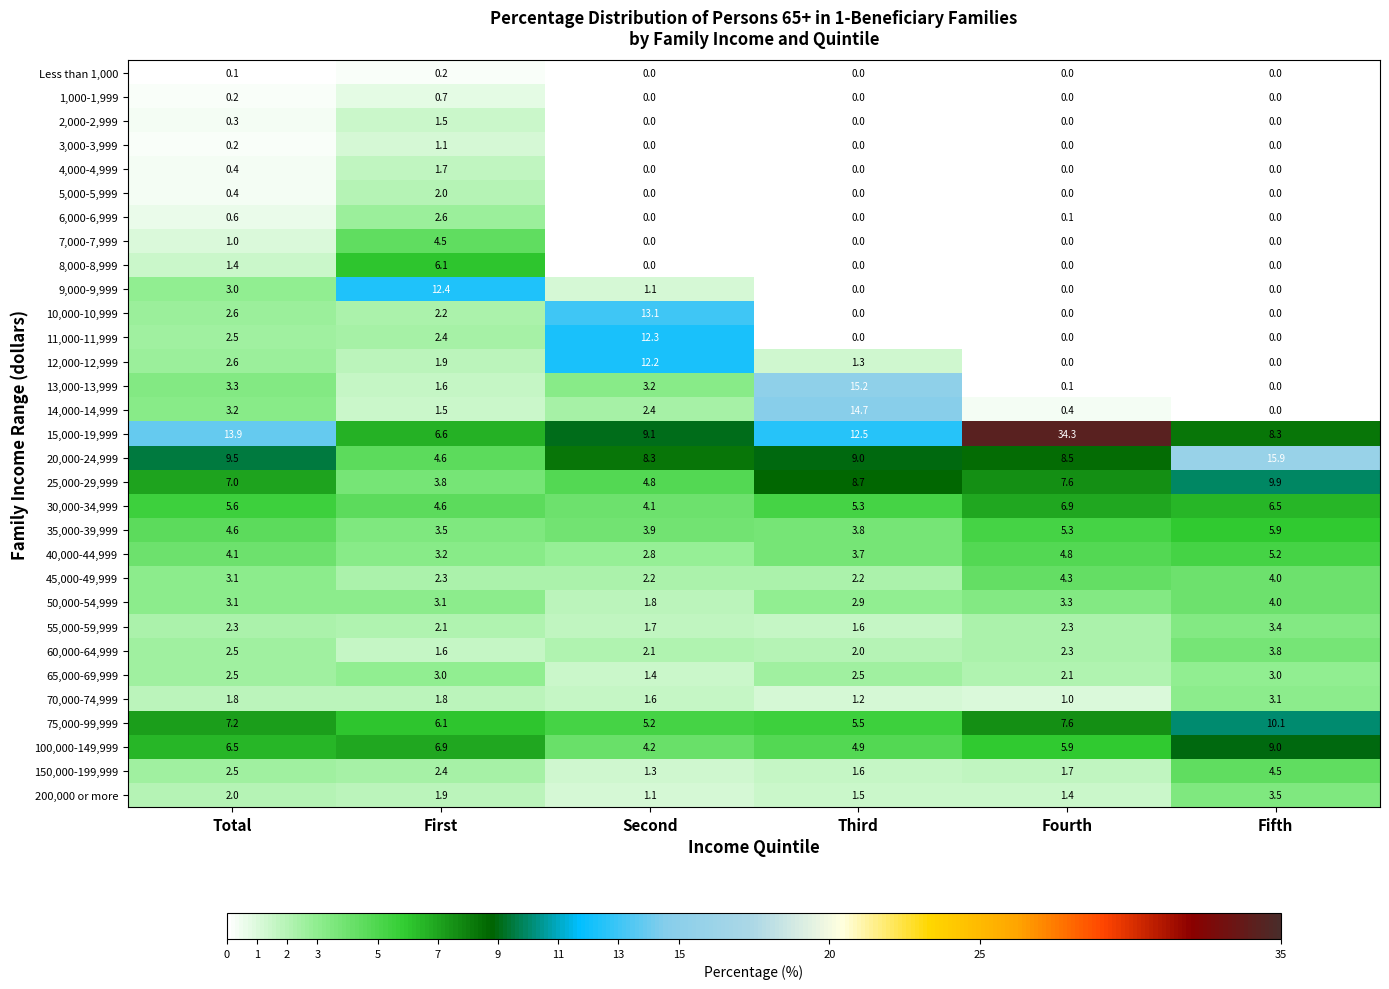

Which series has the largest total across all categories?

15,000-19,999